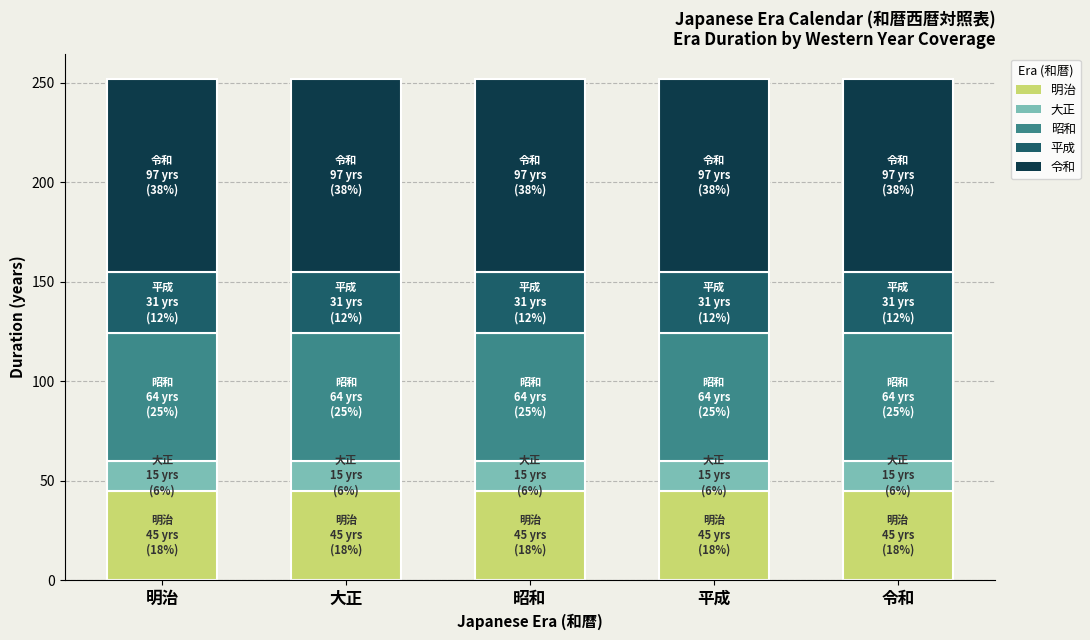

What is the total value across all series at 昭和?

252